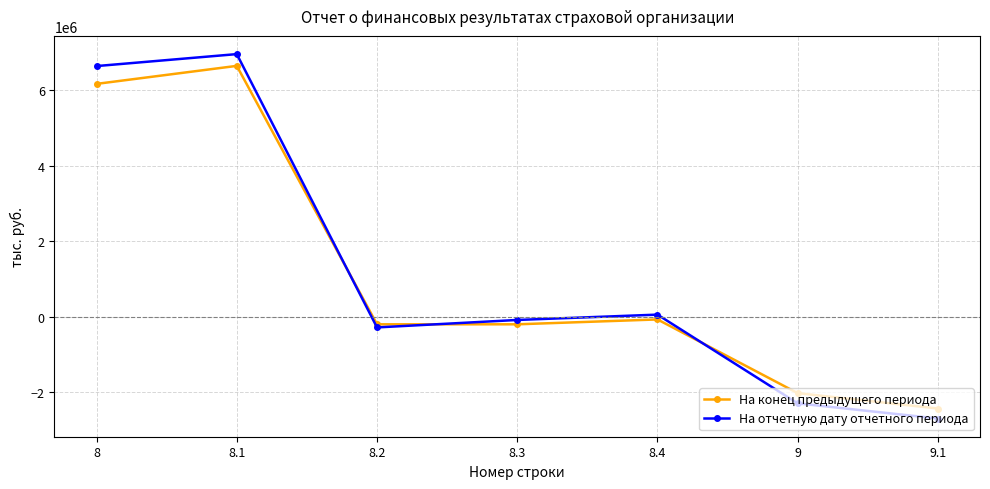

At which label does На отчетную дату отчетного периода first exceed -86942?

8